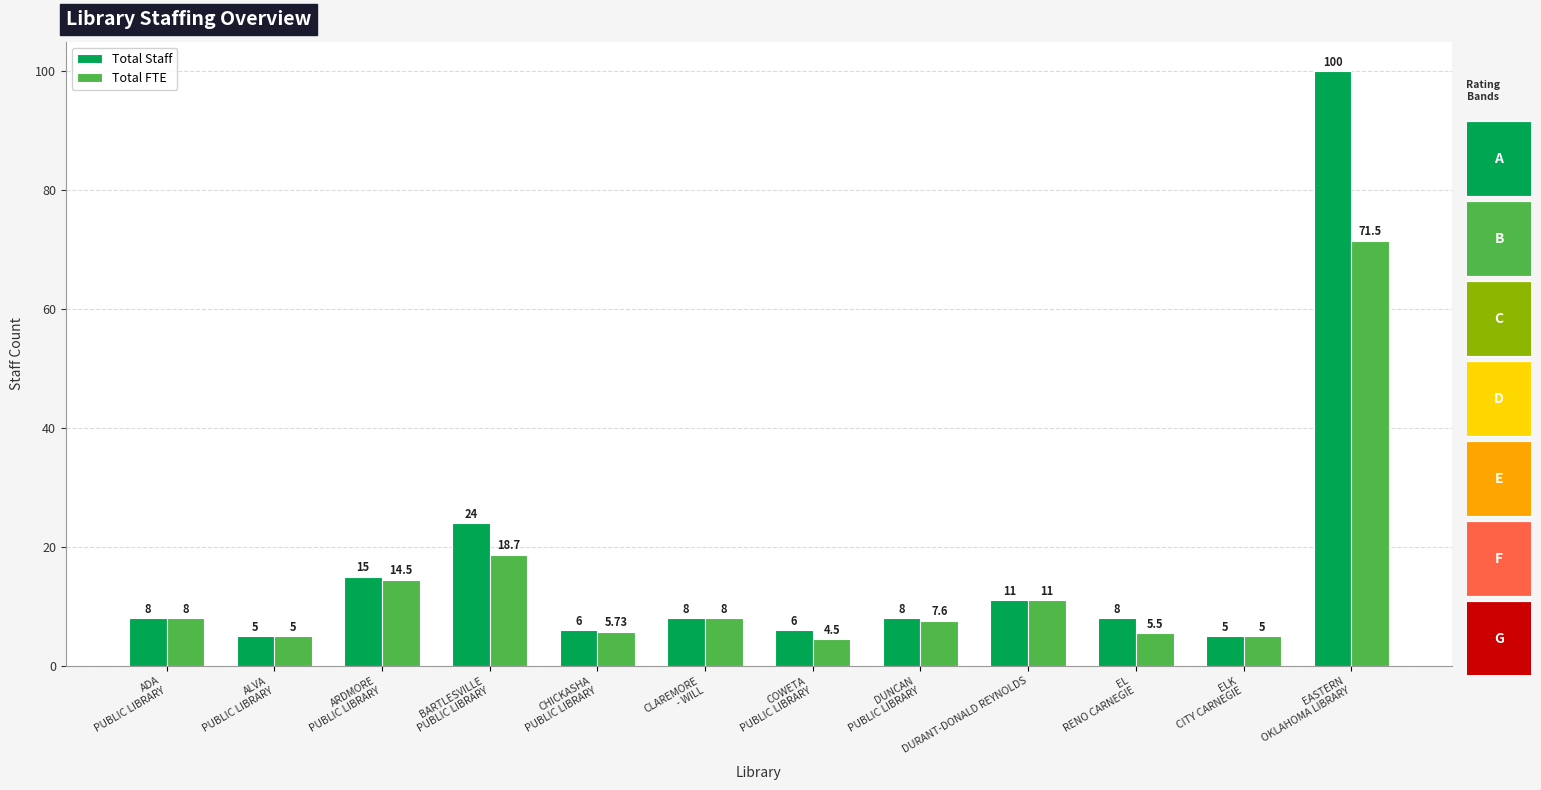

Rank the series by their average value, from highest to lowest.

Total Staff, Total FTE